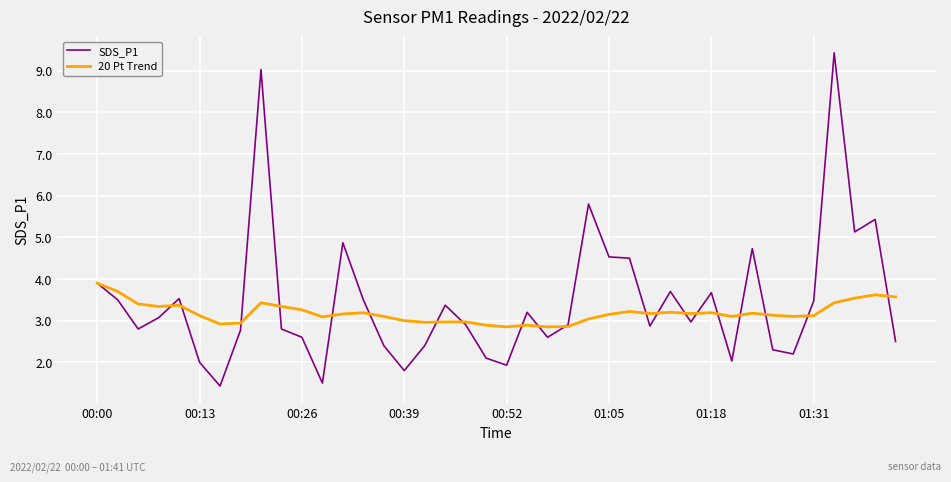

List the series in order of their overall mean, highest first.

SDS_P1, 20 Pt Trend